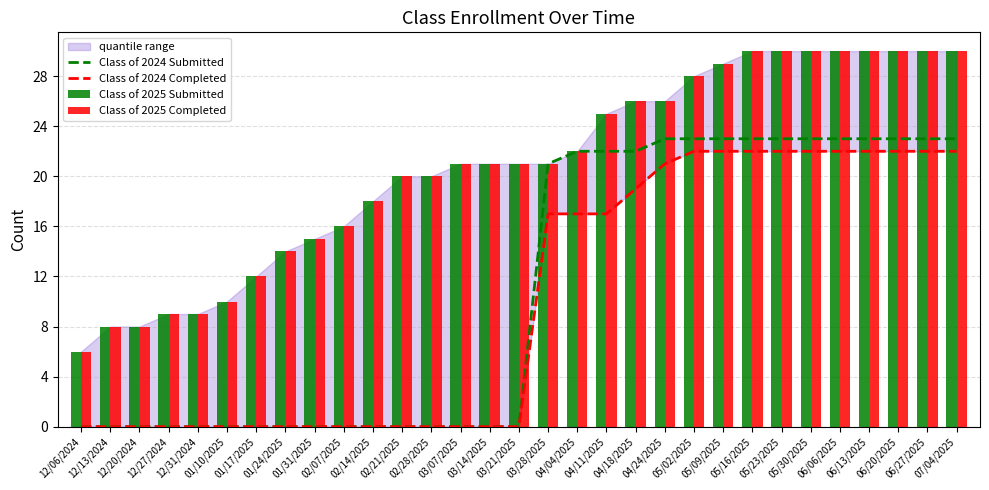

At which category is the sum across all series the highest?

05/16/2025